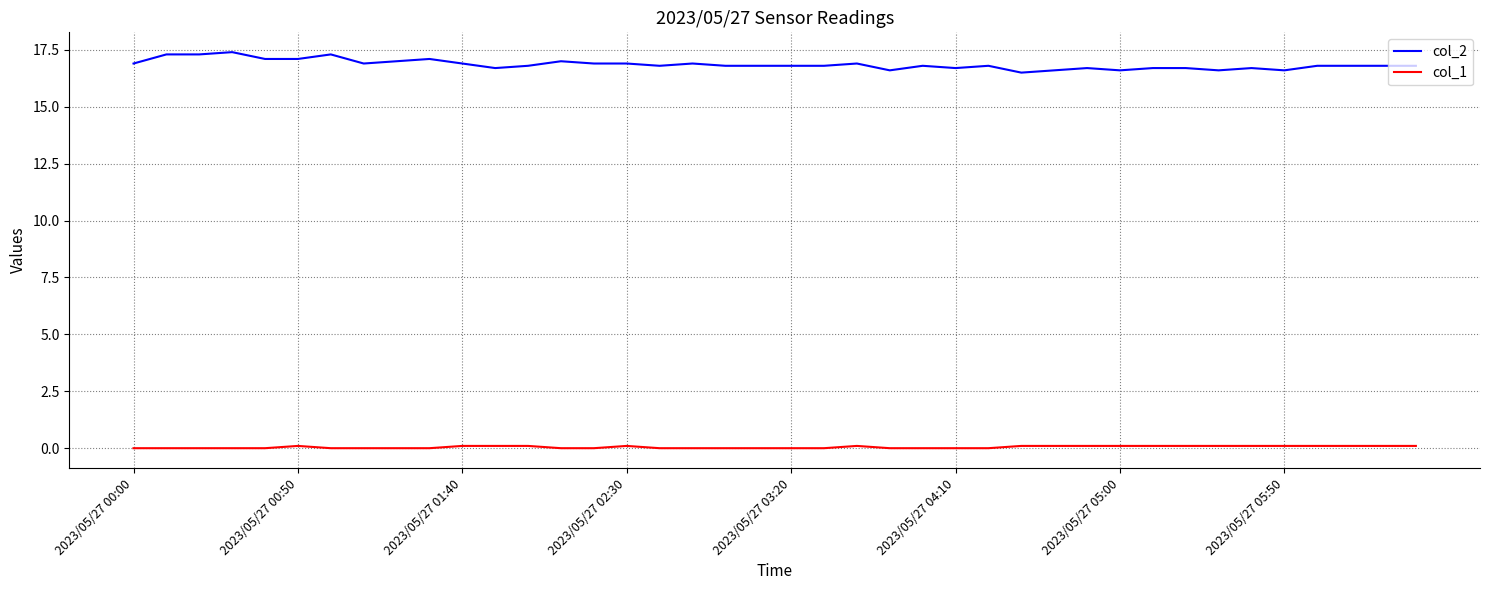

True or false: col_2 and col_1 cross at least once.

False